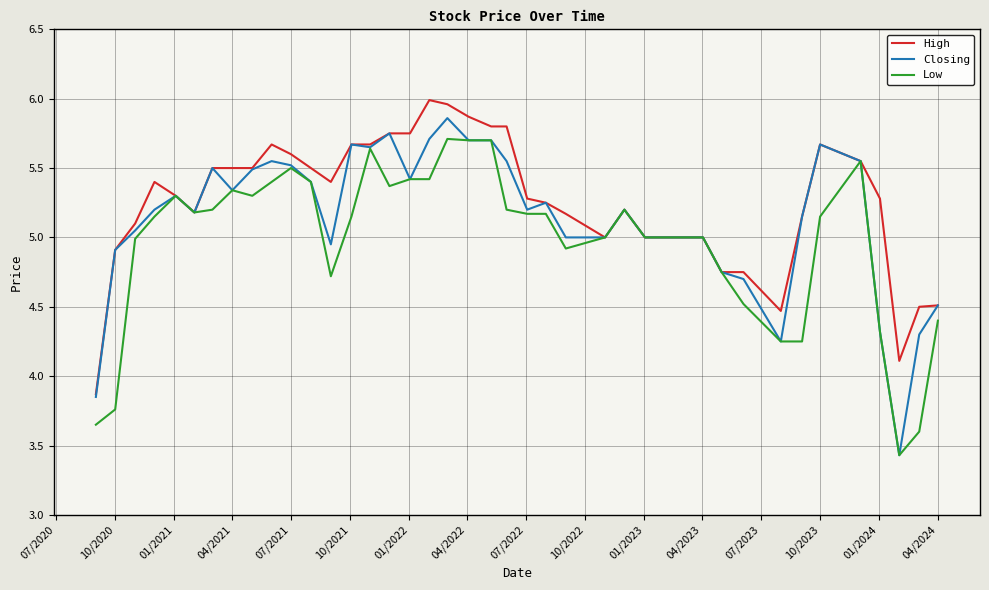

Which series has the widest spread of values?

Closing